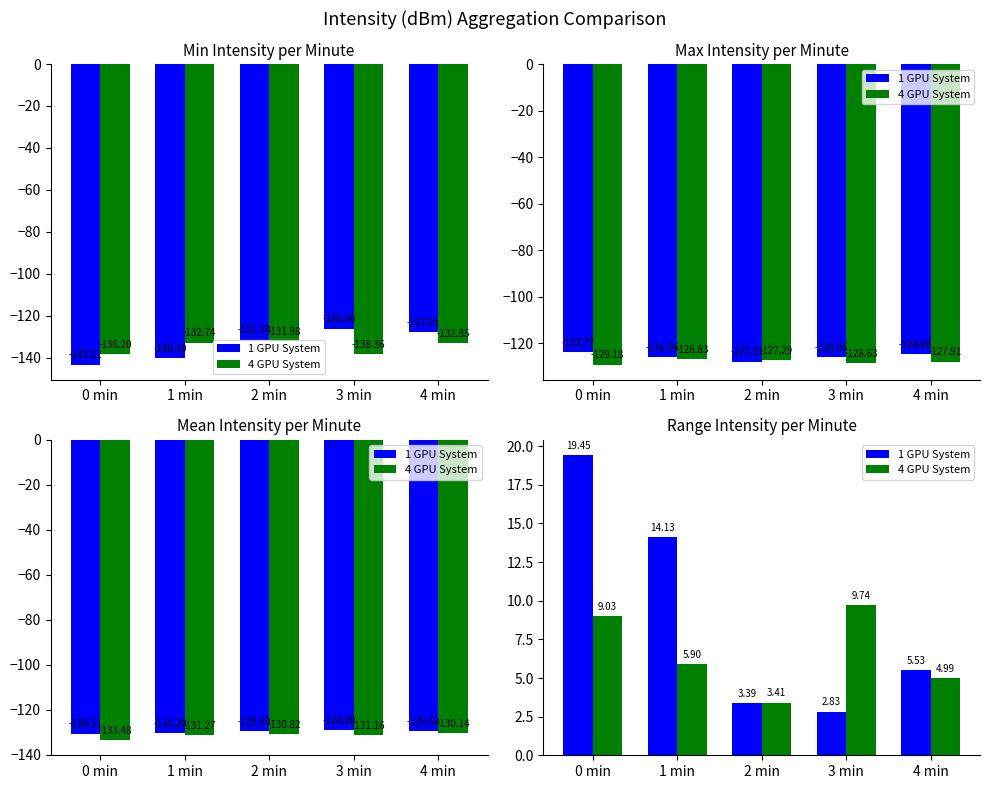

What is the sum of all 1 GPU System values?

45.3